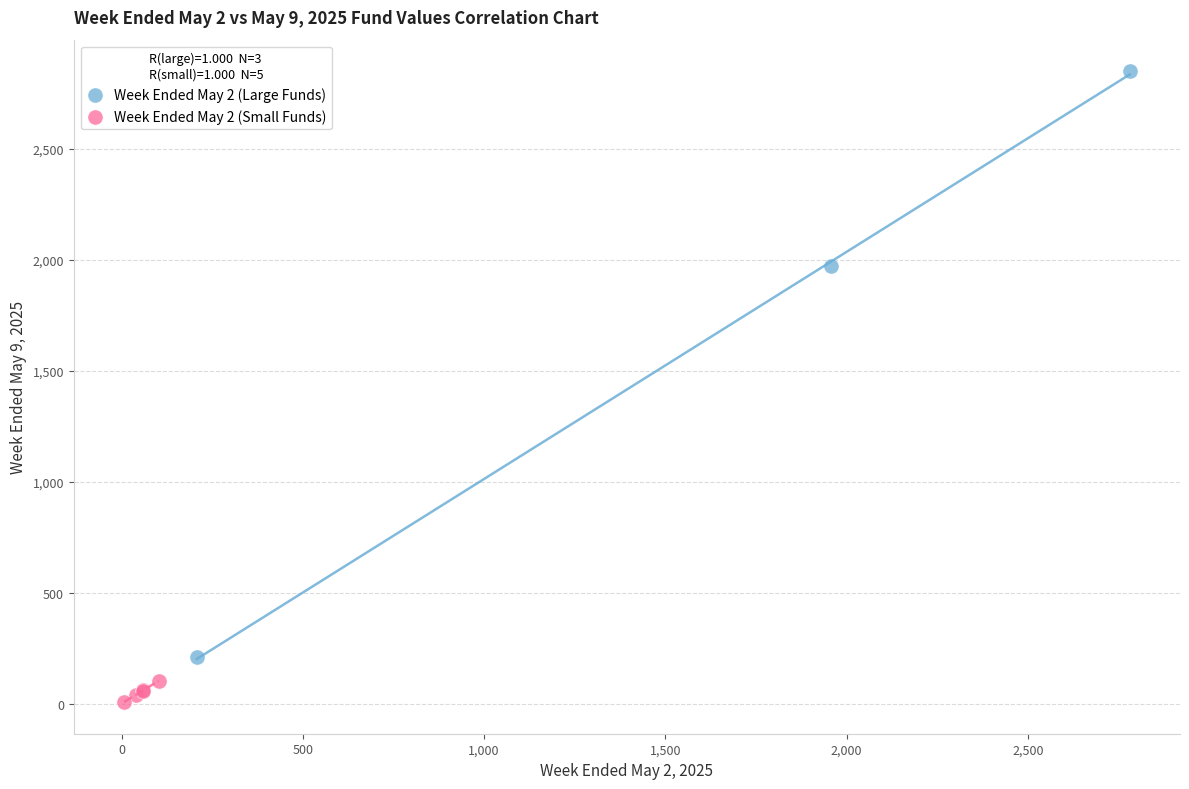

Which series reaches the minimum Y coordinate?

Week Ended May 2 (Small Funds)